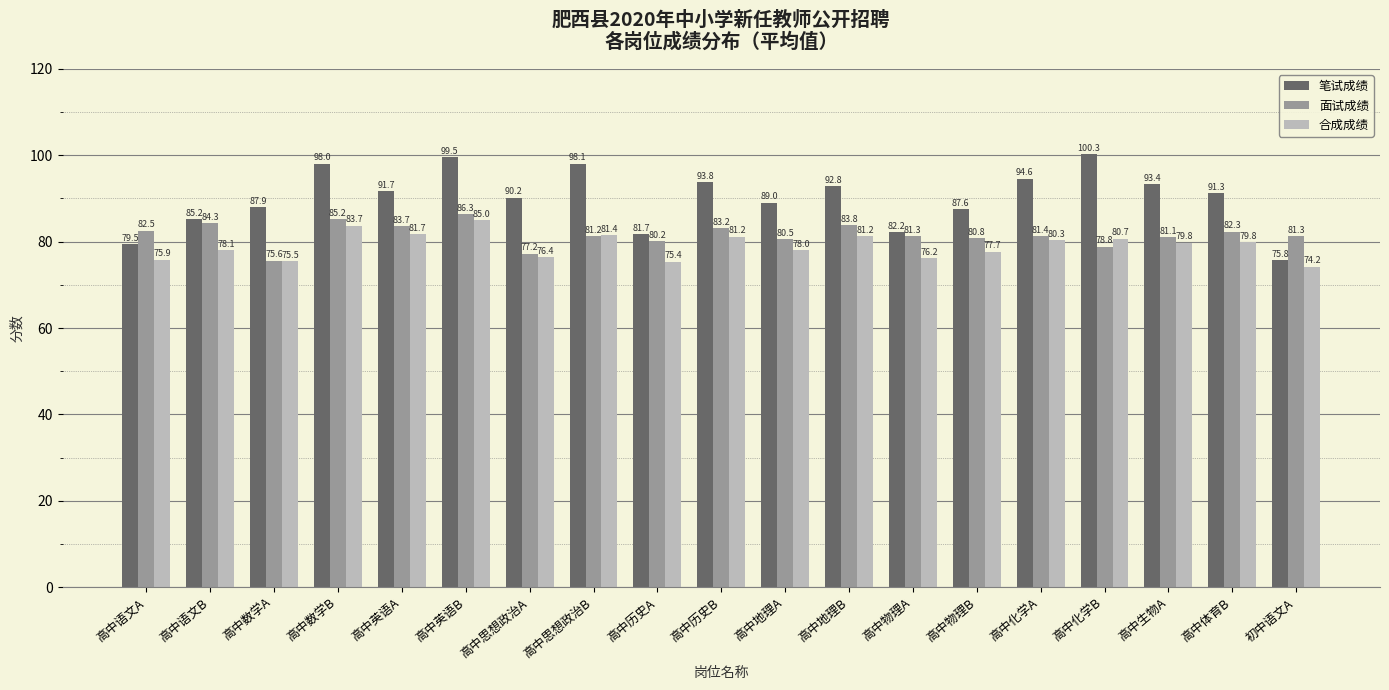

List the series in order of their peak value, highest first.

笔试成绩, 面试成绩, 合成成绩